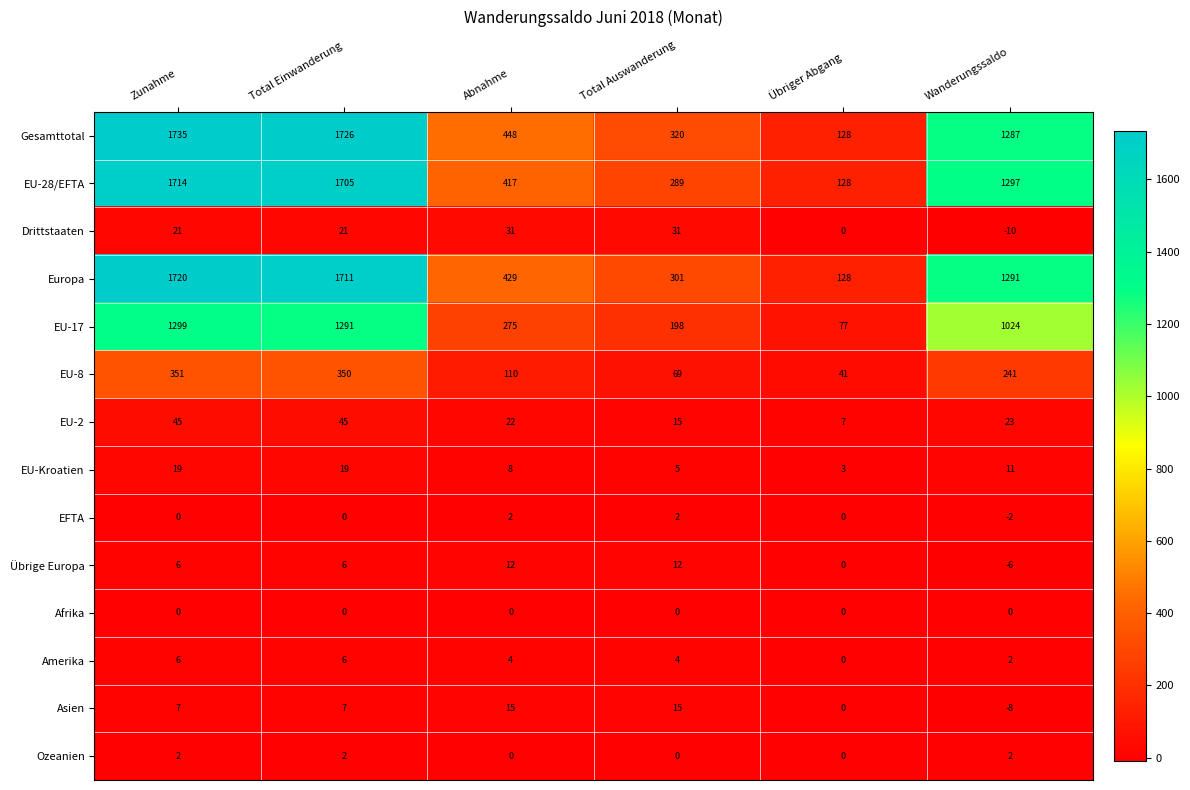

List the labels in order of Gesamttotal value, smallest first.

Übriger Abgang, Total Auswanderung, Abnahme, Wanderungssaldo, Total Einwanderung, Zunahme